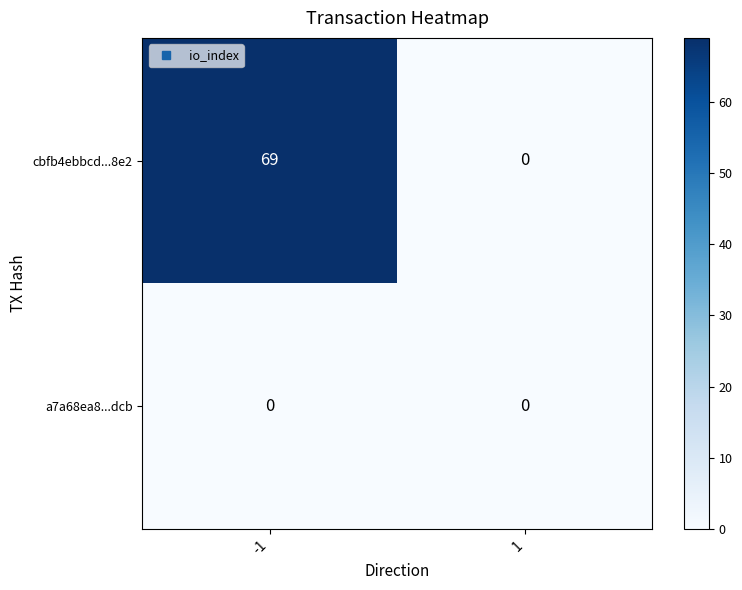

Is it true that cbfb4ebbcd...8e2 equals -44 at 1?

False